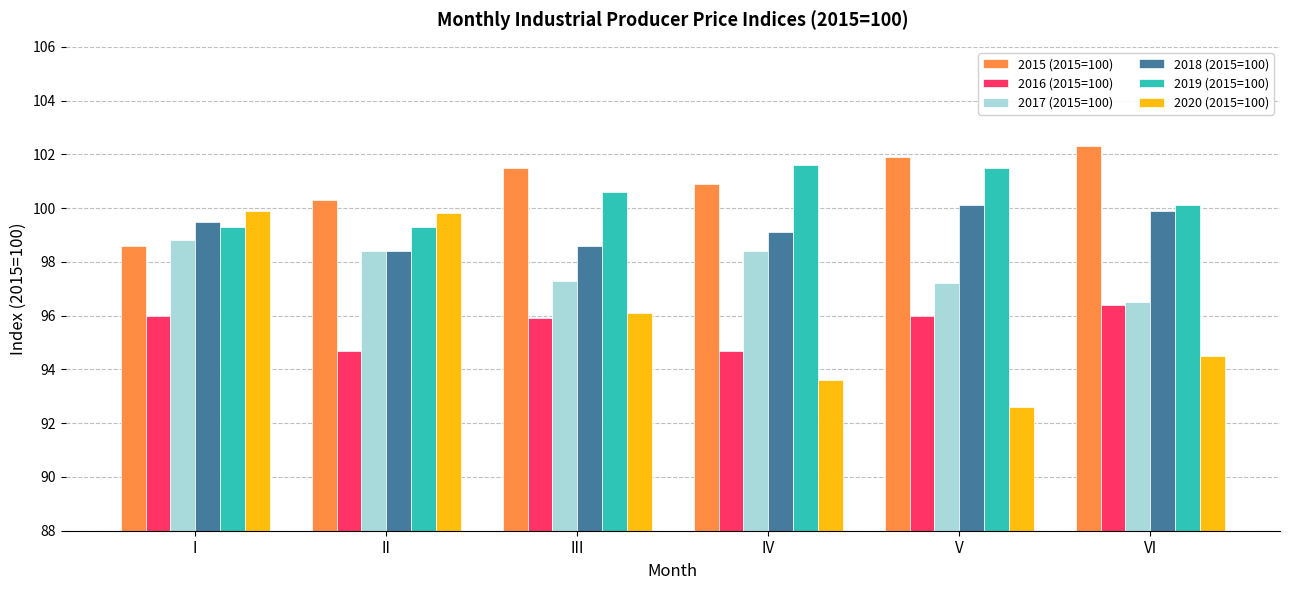

What is the spread (max minus min) of values at VI?

7.8